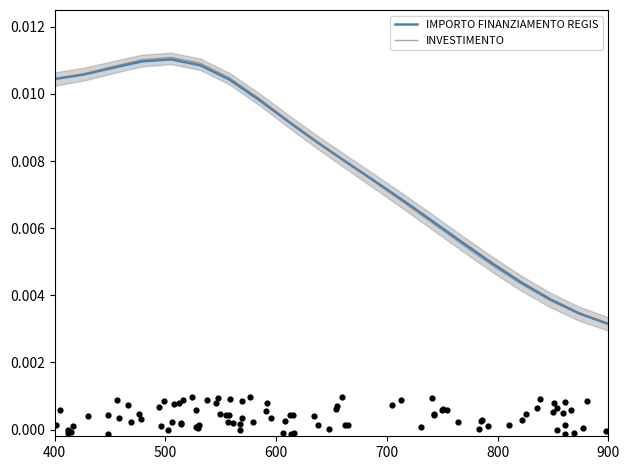

Which series contains the highest Y value?

INVESTIMENTO